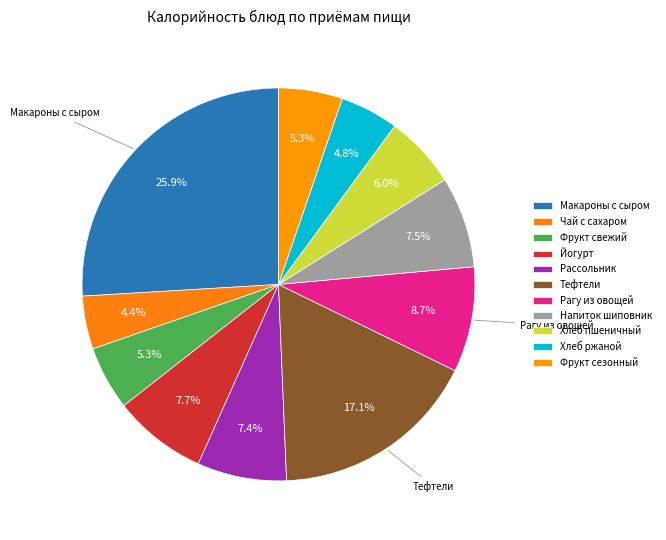

What percentage is the Хлеб пшеничный slice, to the nearest percent?

6%